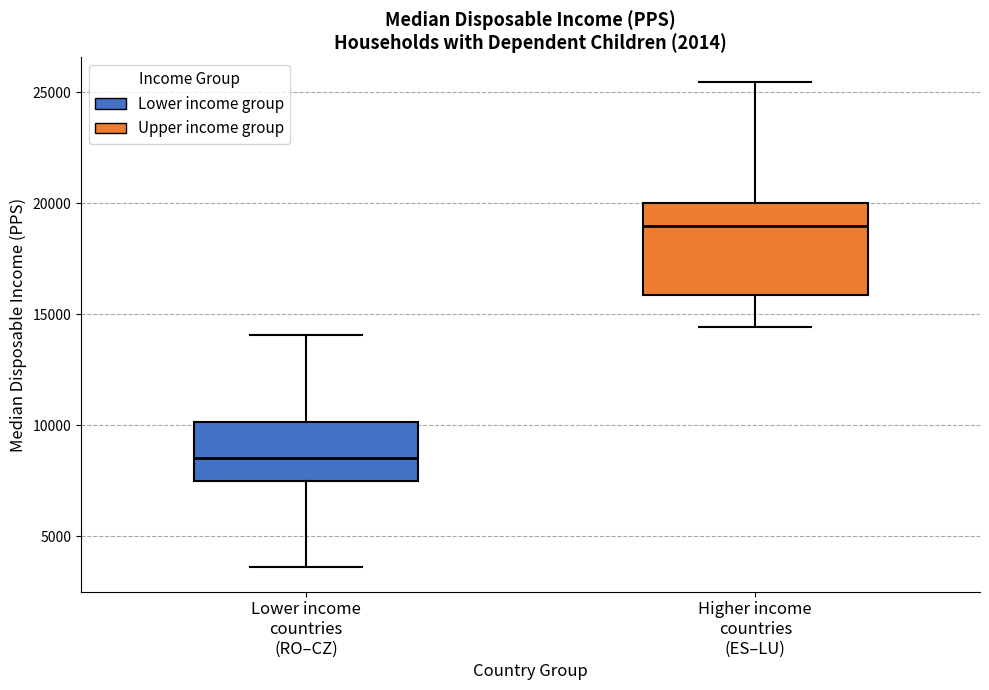

Reading left to right, read every box against the y-axis: the position of its median line, the range the box covers, and the ends of its whiskers. The values are not printed on the chart, so give them approximately, as read against the axis.

Lower income countries (RO–CZ): median 8500, box 7500 to 10000, whiskers 3500 to 14000
Higher income countries (ES–LU): median 19000, box 16000 to 20000, whiskers 14500 to 25500